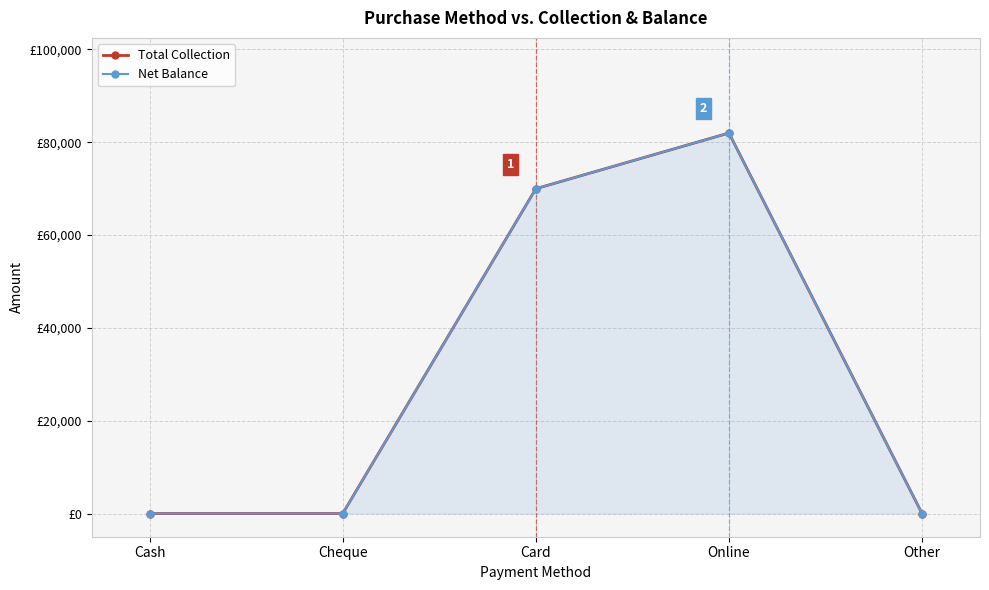

The value of Net Balance at Cheque is 0.0. True or false?

True